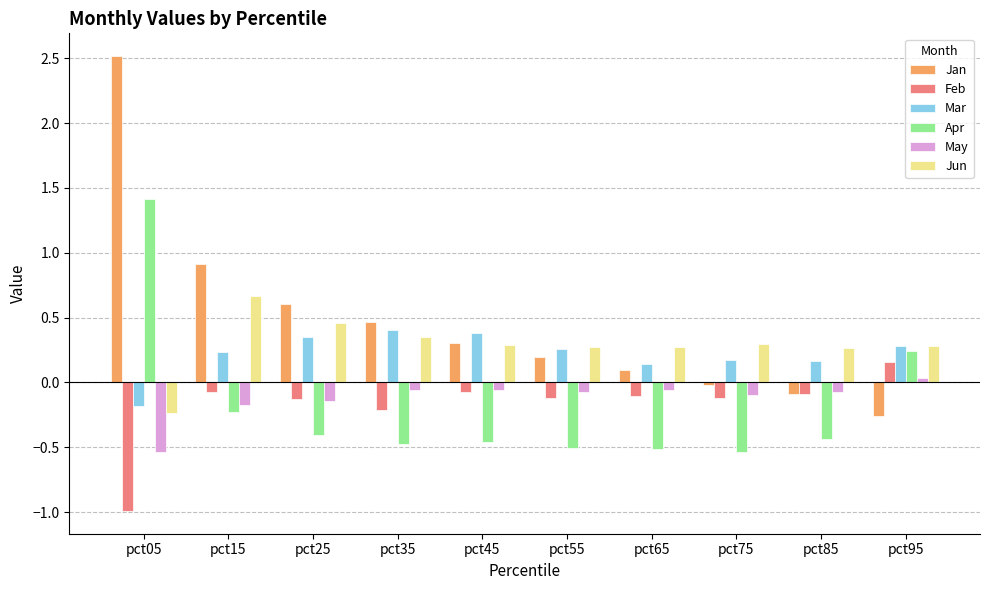

The Apr series shows 1.4 at pct05. True or false?

True